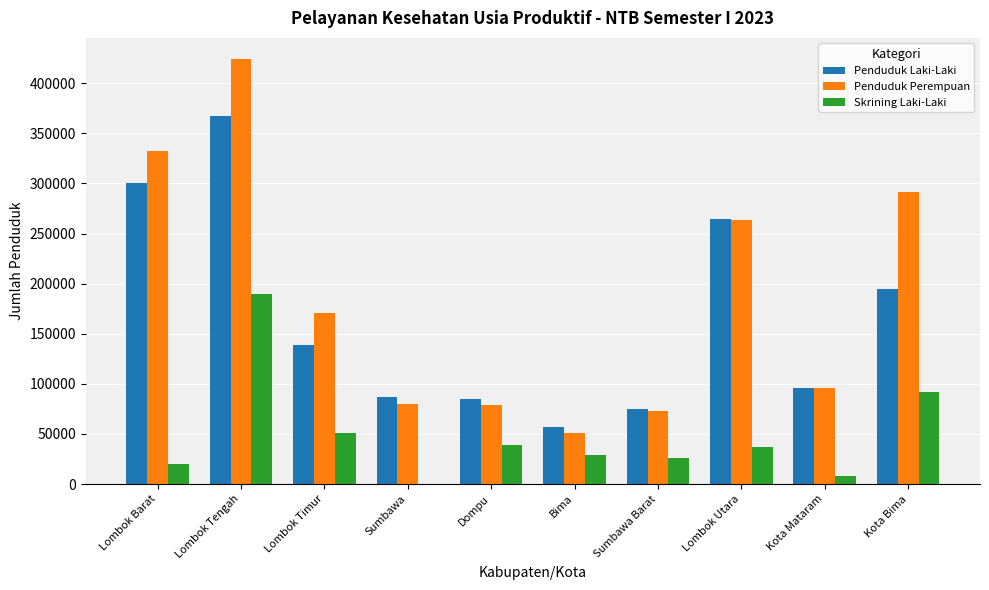

Which series changed the most between Dompu and Sumbawa Barat?

Skrining Laki-Laki